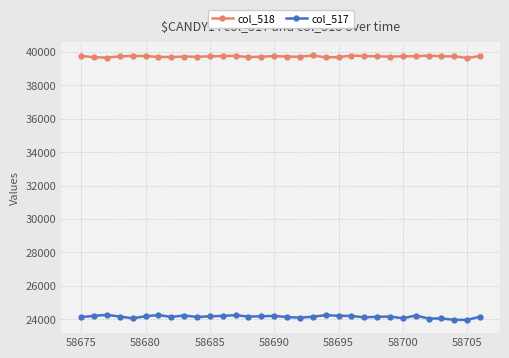

What is the sum of all col_517 values?

772797